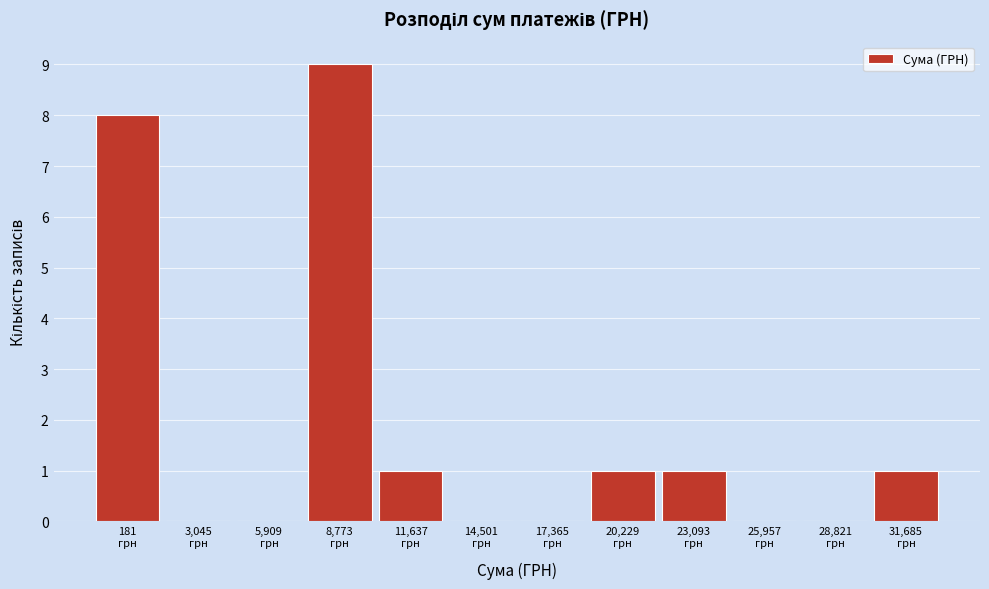

What is the greatest value displayed?

9